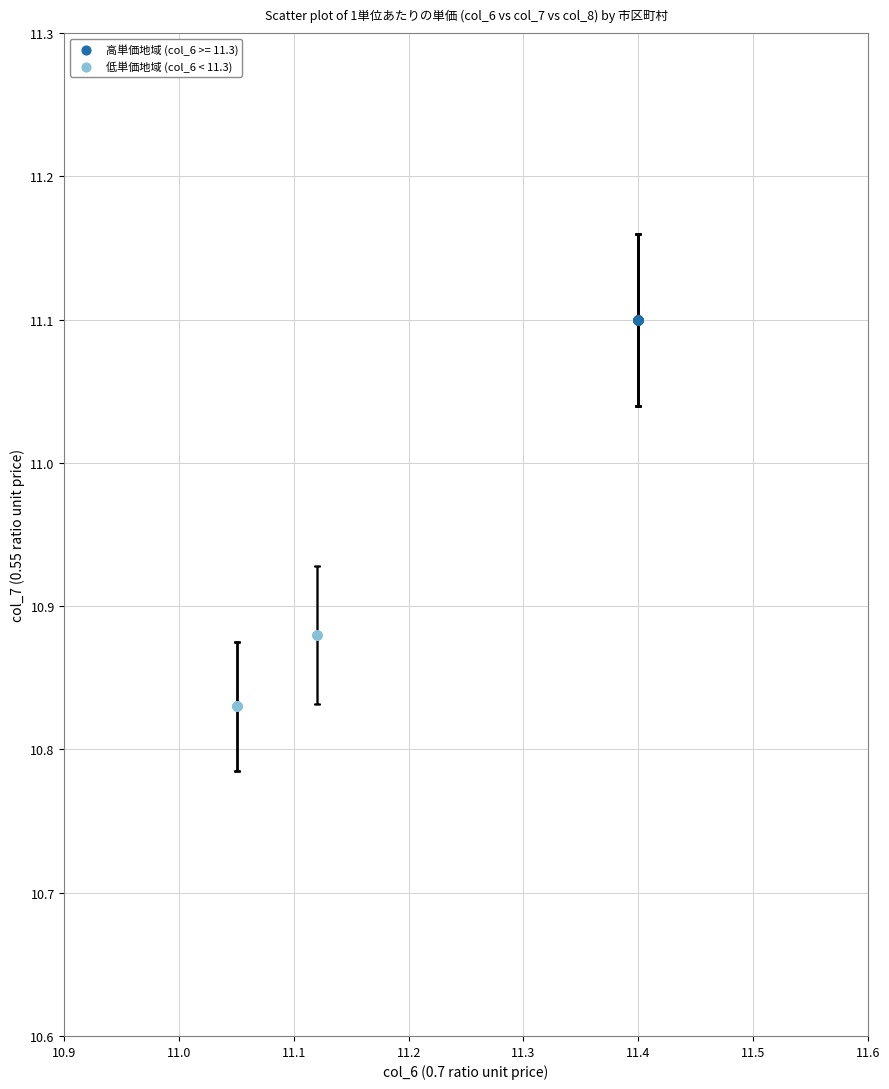

Which series contains the highest Y value?

高単価地域 (col_6 >= 11.3)